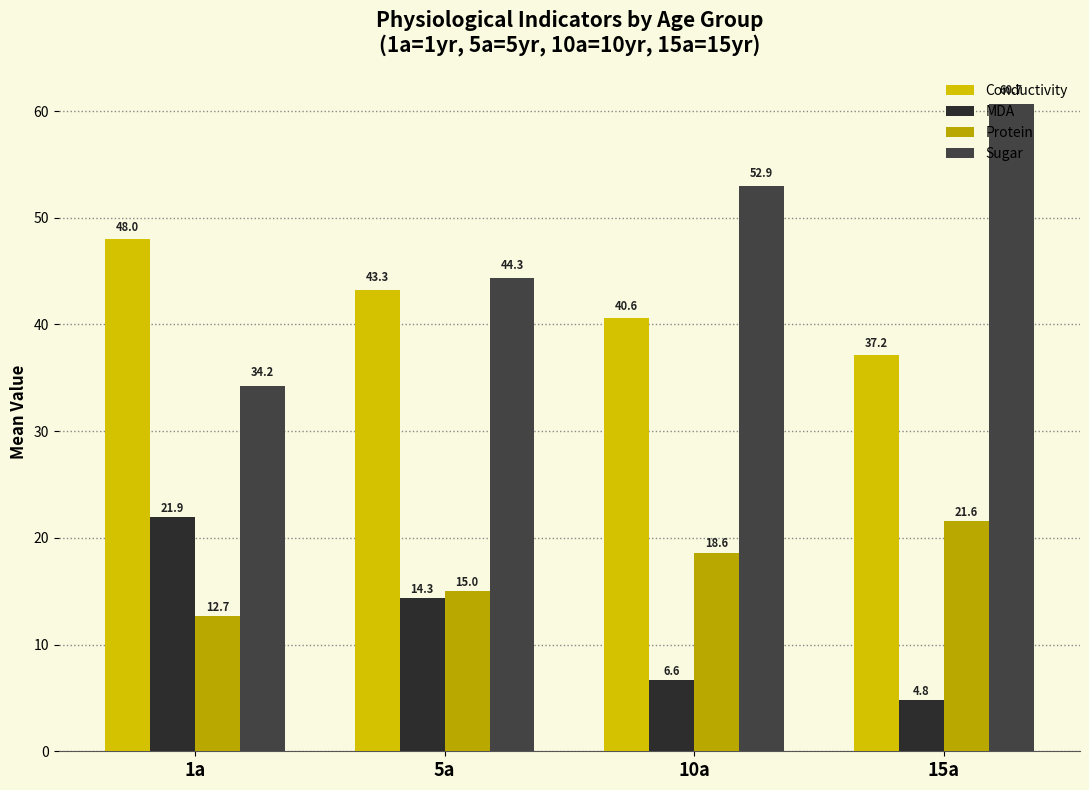

What is the lowest value of the Conductivity series?

37.2